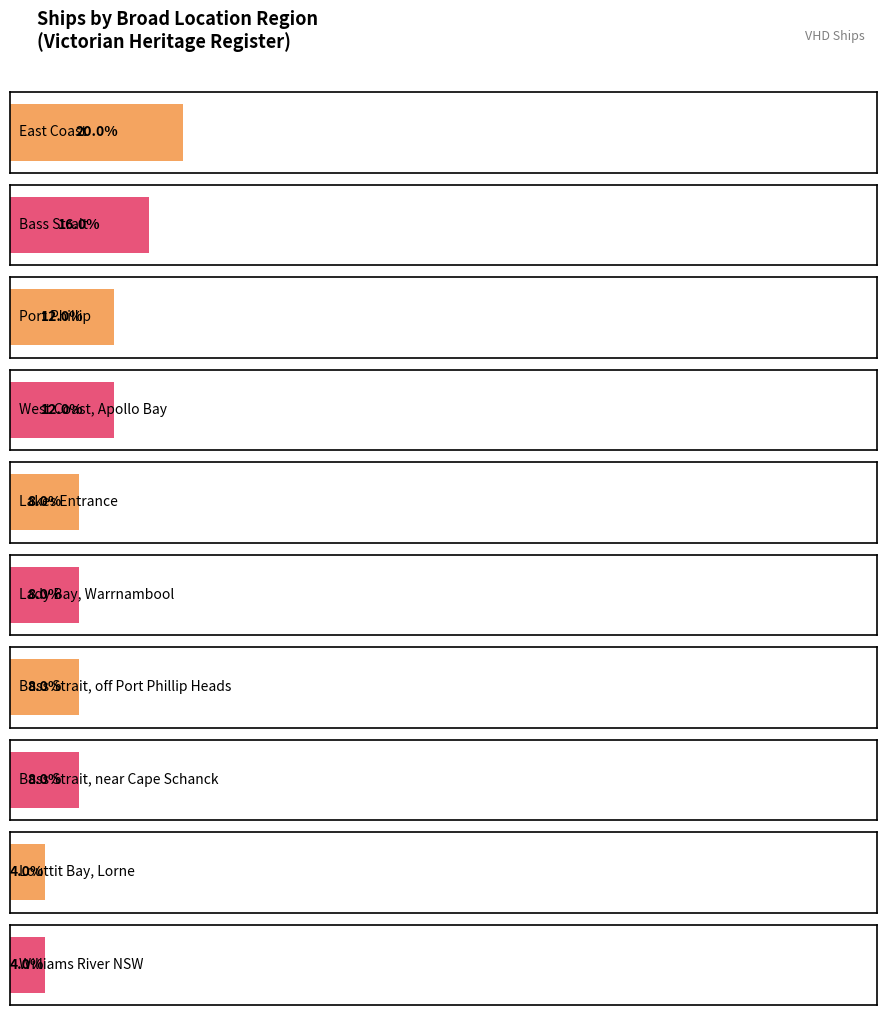

Which label corresponds to the smallest value in the chart?

Louttit Bay, Lorne